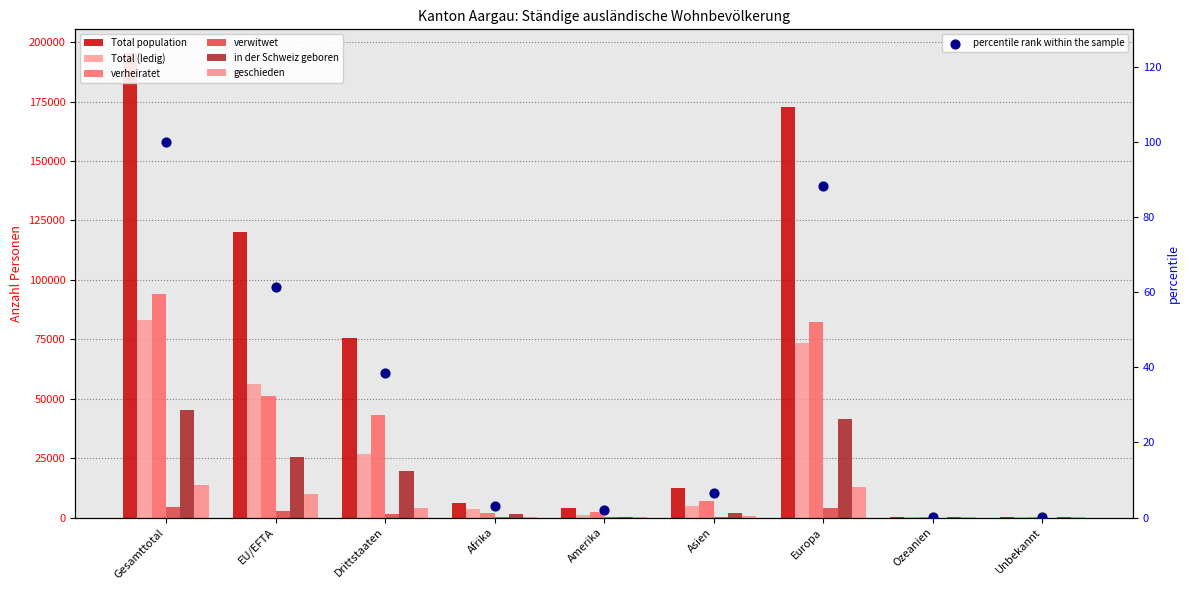

At which category is the sum across all series the highest?

Gesamttotal